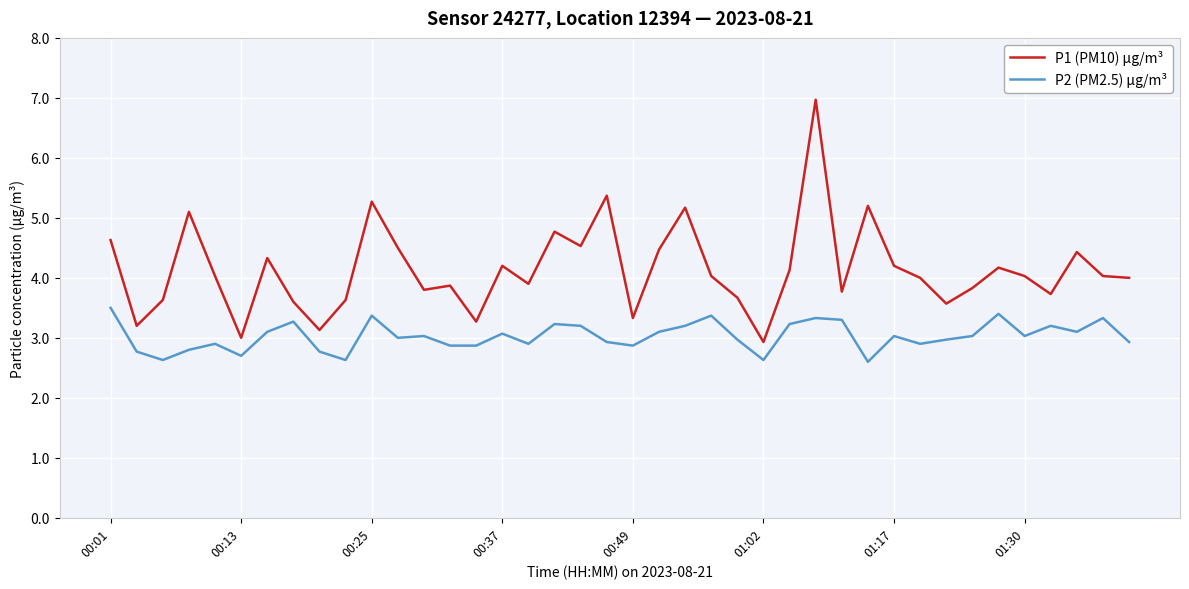

Reading left to right, list all the values displayed in this chart.

P1 (PM10) µg/m³: 4.6	3.2	3.6	5.1	4.0	3.0	4.3	3.6	3.1	3.6	5.3	4.5	3.8	3.9	3.3	4.2	3.9	4.8	4.5	5.4	3.3	4.5	5.2	4.0	3.7	2.9	4.1	7.0	3.8	5.2	4.2	4.0	3.6	3.8	4.2	4.0	3.7	4.4	4.0	4.0
P2 (PM2.5) µg/m³: 3.5	2.8	2.6	2.8	2.9	2.7	3.1	3.3	2.8	2.6	3.4	3.0	3.0	2.9	2.9	3.1	2.9	3.2	3.2	2.9	2.9	3.1	3.2	3.4	3.0	2.6	3.2	3.3	3.3	2.6	3.0	2.9	3.0	3.0	3.4	3.0	3.2	3.1	3.3	2.9